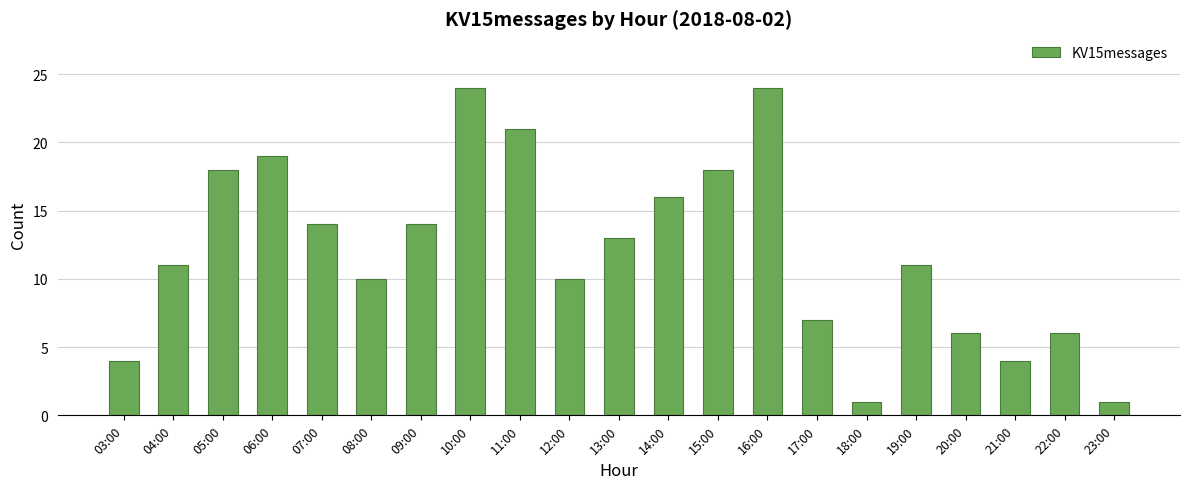

Is it true that the value at 14:00 is 16?

True